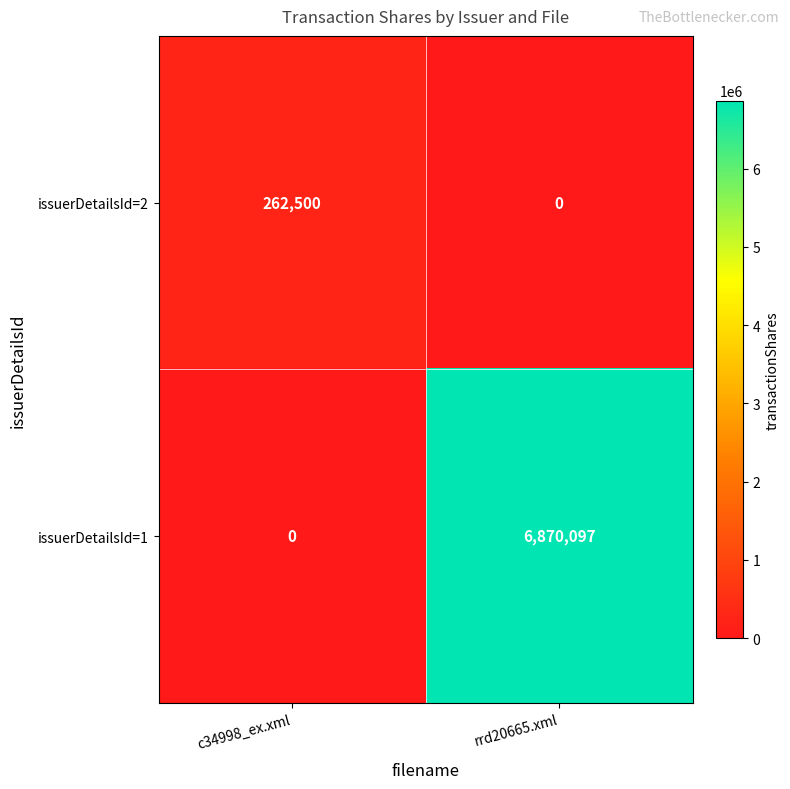

List the series in order of their peak value, highest first.

issuerDetailsId=1, issuerDetailsId=2